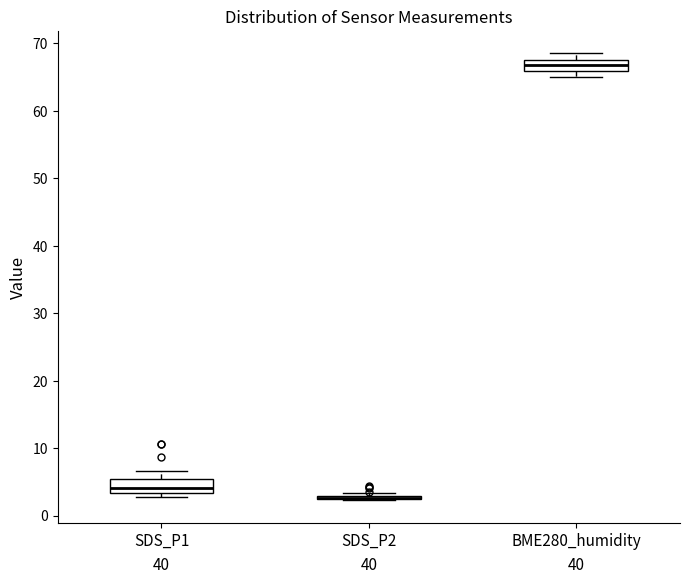

Reading left to right, read every box against the y-axis: the position of its median line, the range the box covers, and the ends of its whiskers. The values are not printed on the chart, so give them approximately, as read against the axis.

SDS_P1: median 4, box 3 to 5, whiskers 3 (just below the box's lower edge) to 7
SDS_P2: box collapsed to a line at 3, whiskers 2 to 3
BME280_humidity: median 67, box 66 to 68, whiskers 65 to 69